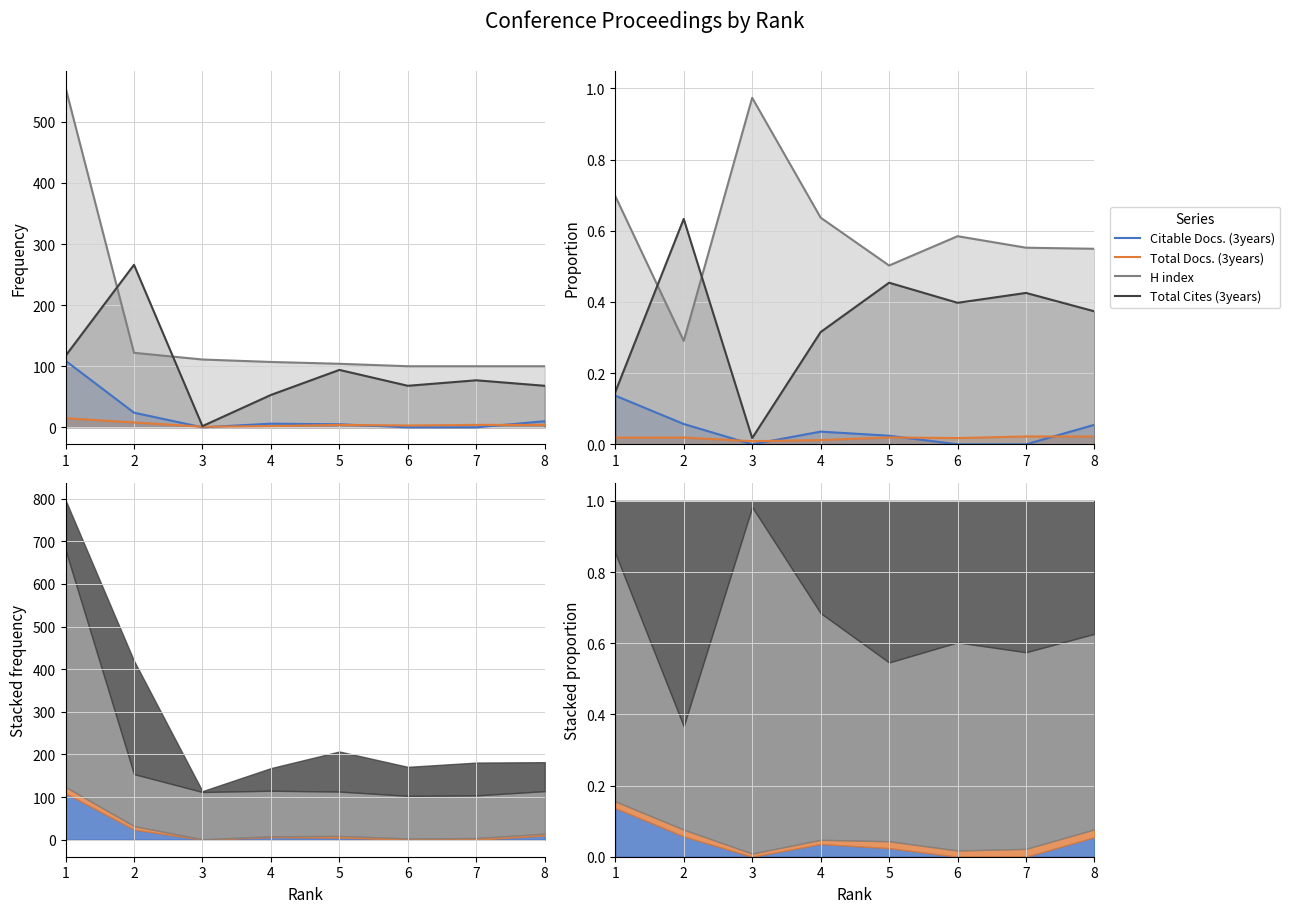

Count the Citable Docs. (3years) values in the range 0 to 1.

8